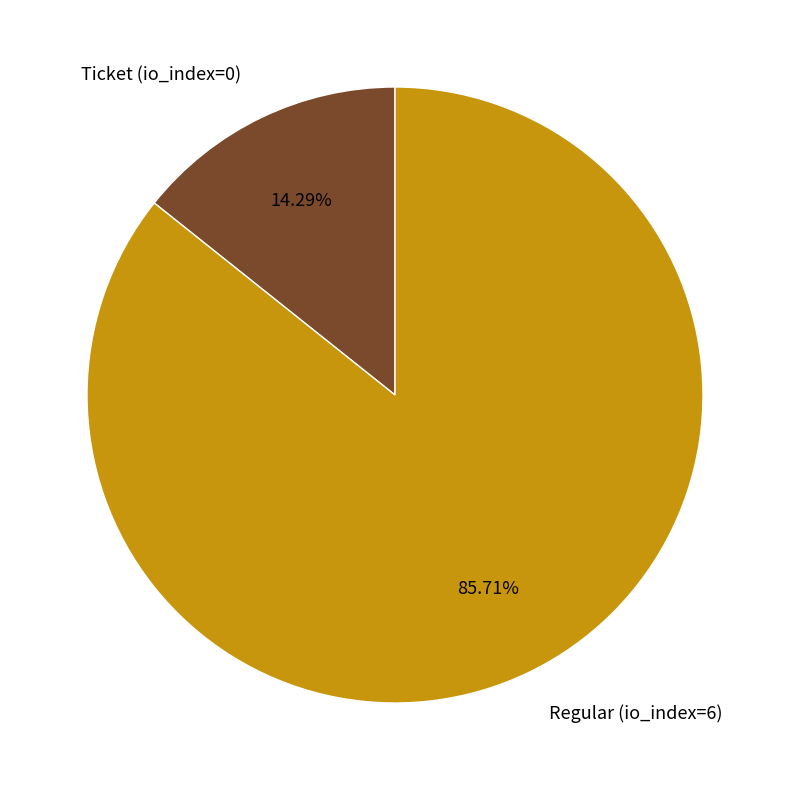

Is it true that Ticket (io_index=0) is 1% of the pie?

False